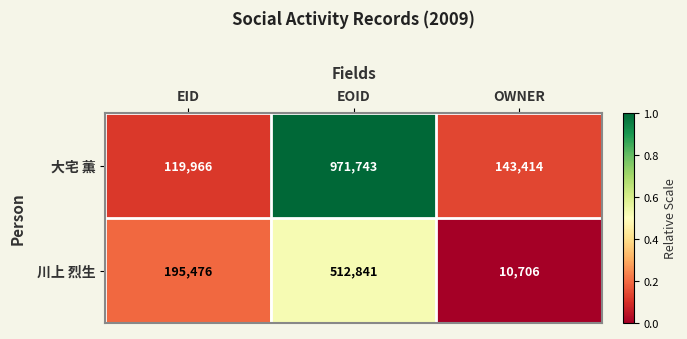

Which series has the largest range (max minus min)?

大宅 薫